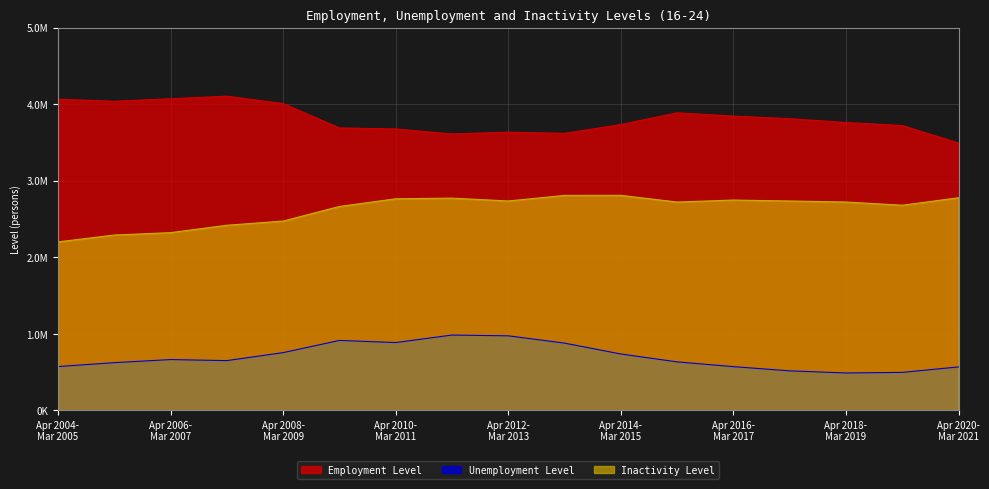

Does the chart display data point markers on the line(s)?

No